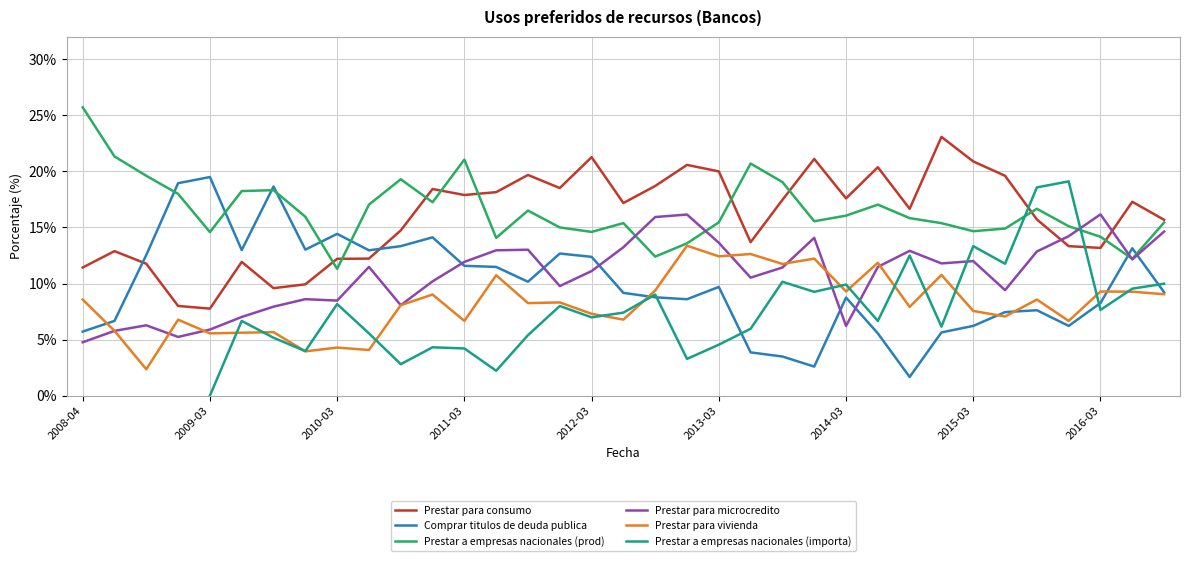

Which category has the lowest value in the Prestar a empresas nacionales (prod) series?

2010-03